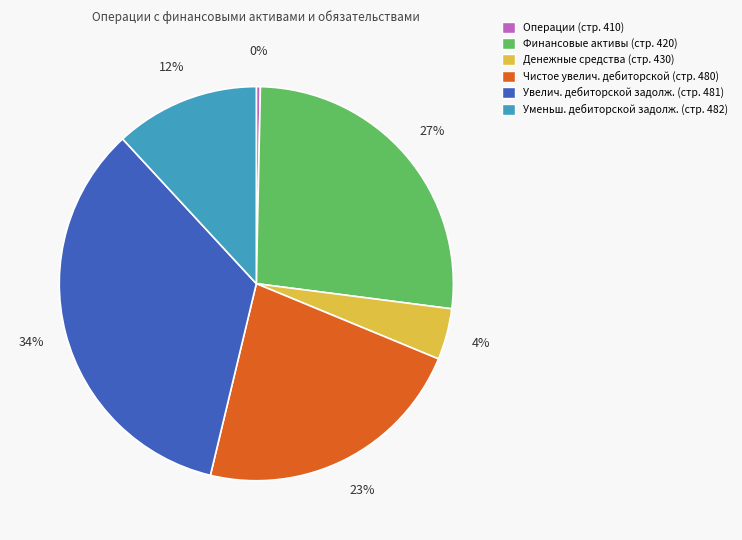

To the nearest percent, what is the difference between the largest and smallest slice percentages?

34%